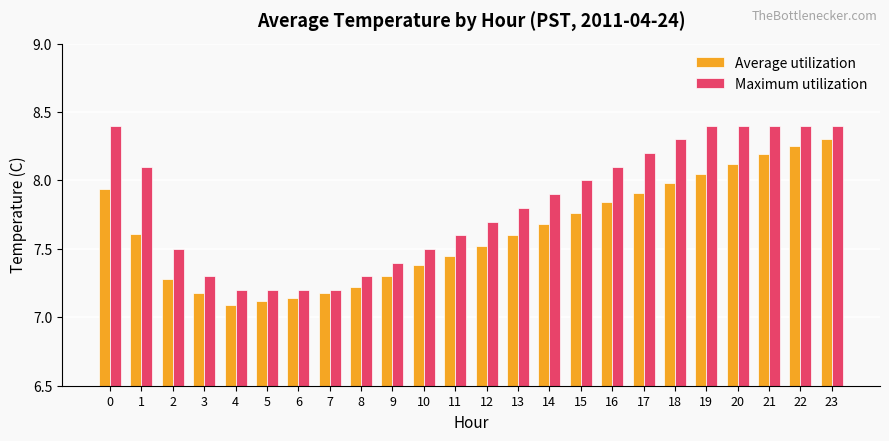

What is the total value across all series at 17?

16.1